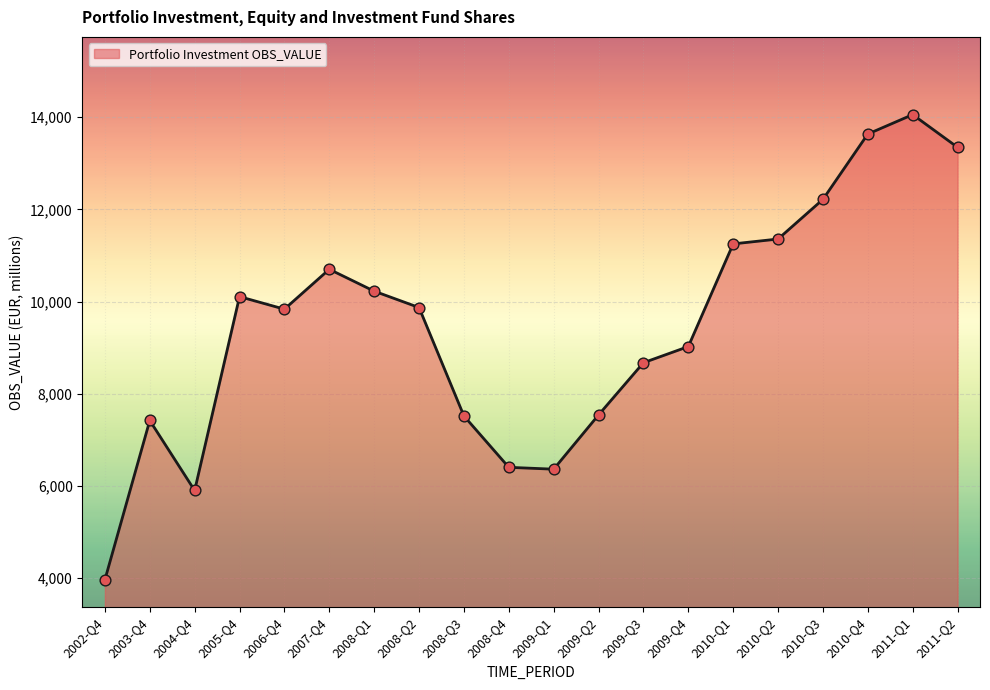

What is the change in value from 2008-Q1 to 2009-Q1?

-3863.3